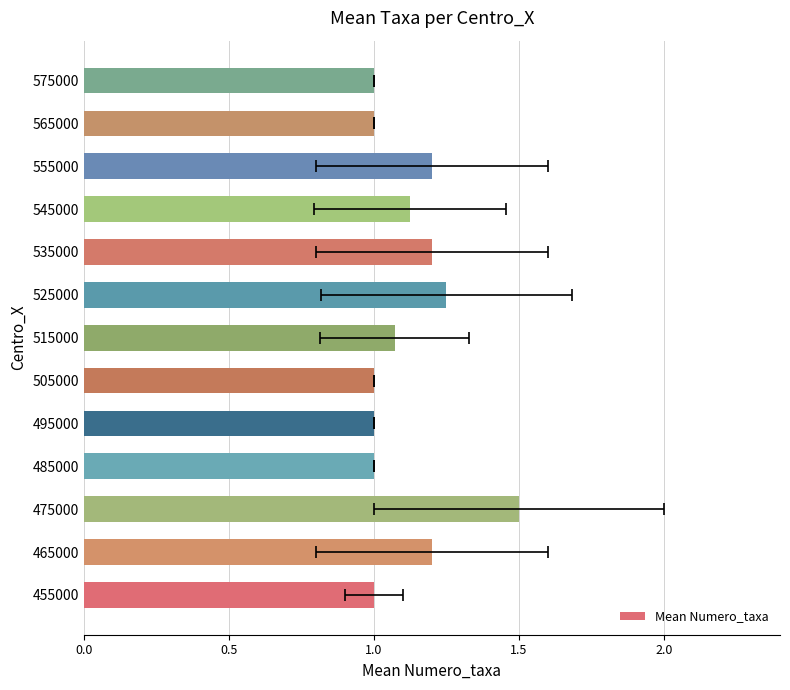

What is the greatest value displayed?

1.5